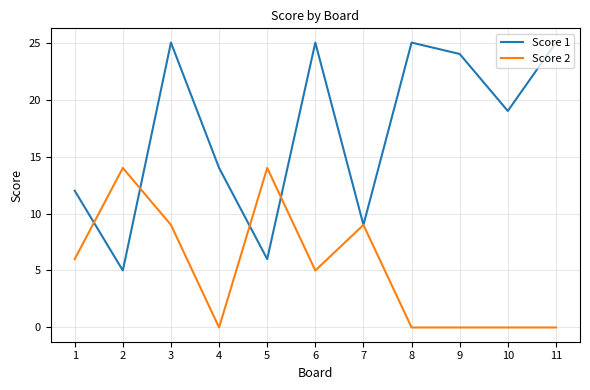

What is the highest value of the Score 2 series?

14